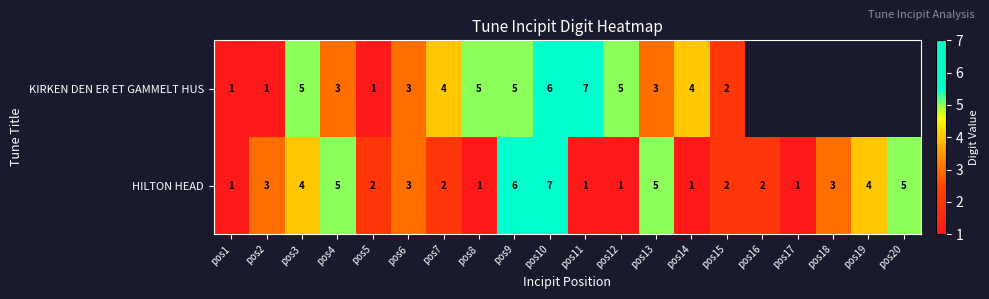

Is the value of KIRKEN DEN ER ET GAMMELT HUS at pos5 greater than the value of HILTON HEAD at pos9?

No